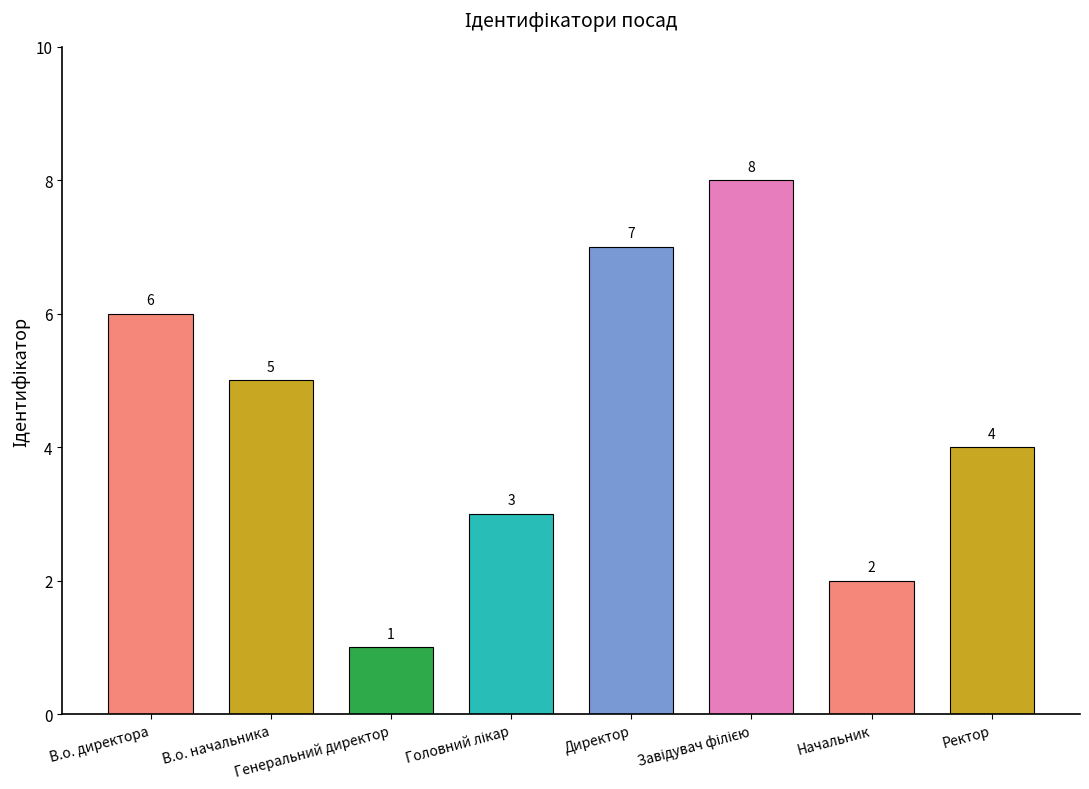

Between В.о. директора and Генеральний директор, which is larger?

В.о. директора